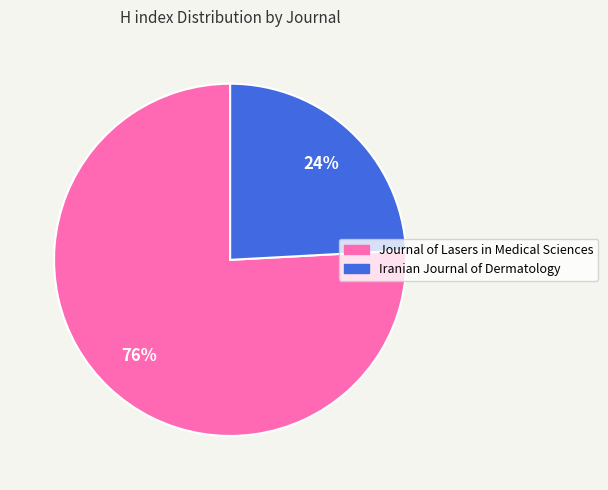

True or false: Journal of Lasers in Medical Sciences accounts for 76% of the total.

True